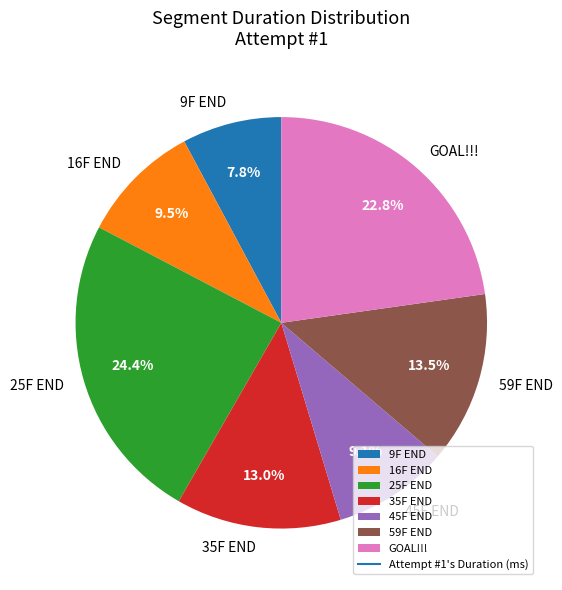

Does GOAL!!! represent more than half of the total?

No